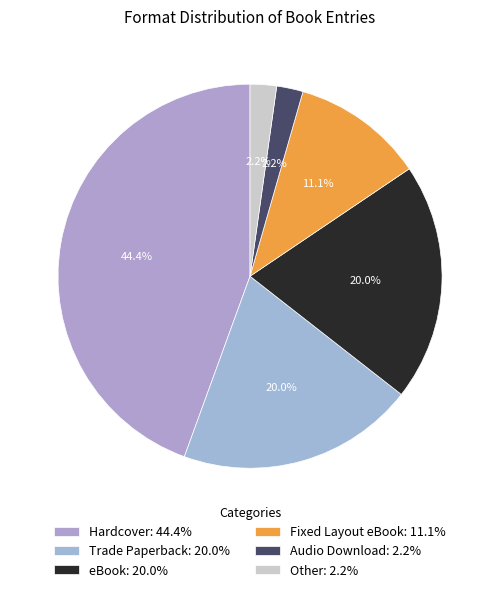

To the nearest percent, what is the difference between the largest and smallest slice percentages?

42%